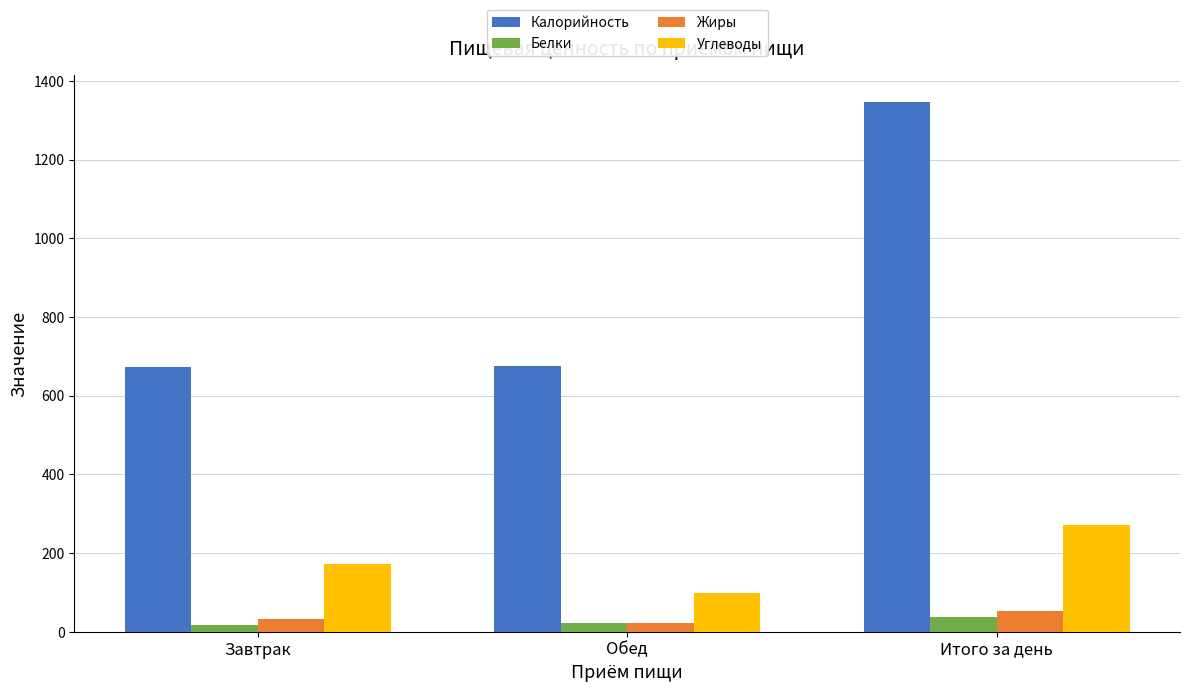

List the series in order of their peak value, highest first.

Калорийность, Углеводы, Жиры, Белки